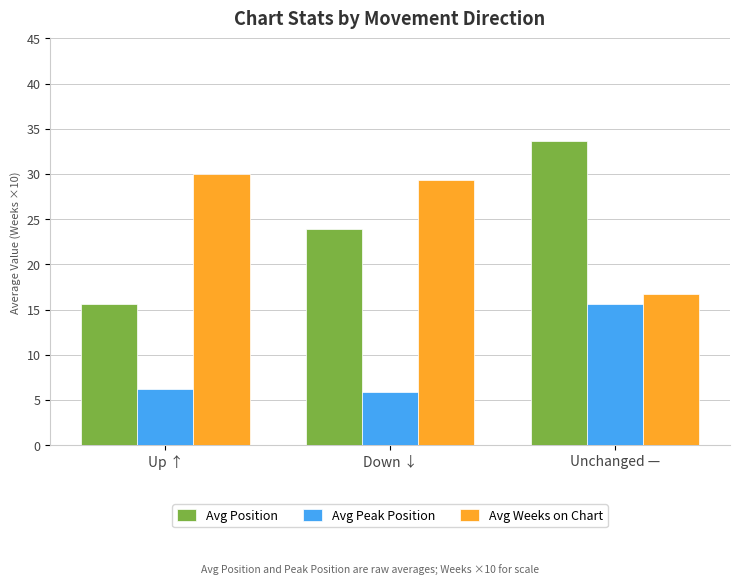

What is the difference between the maximum and second lowest values in the Avg Position series?

9.8